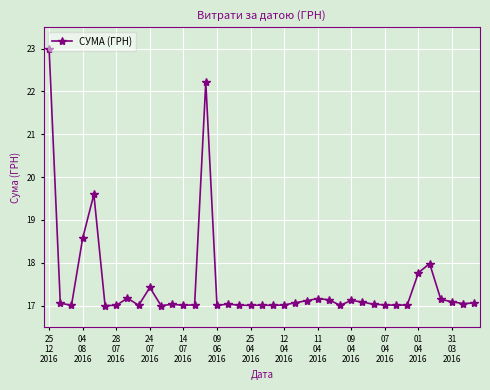

What is the difference between the maximum and second lowest values?

6.0